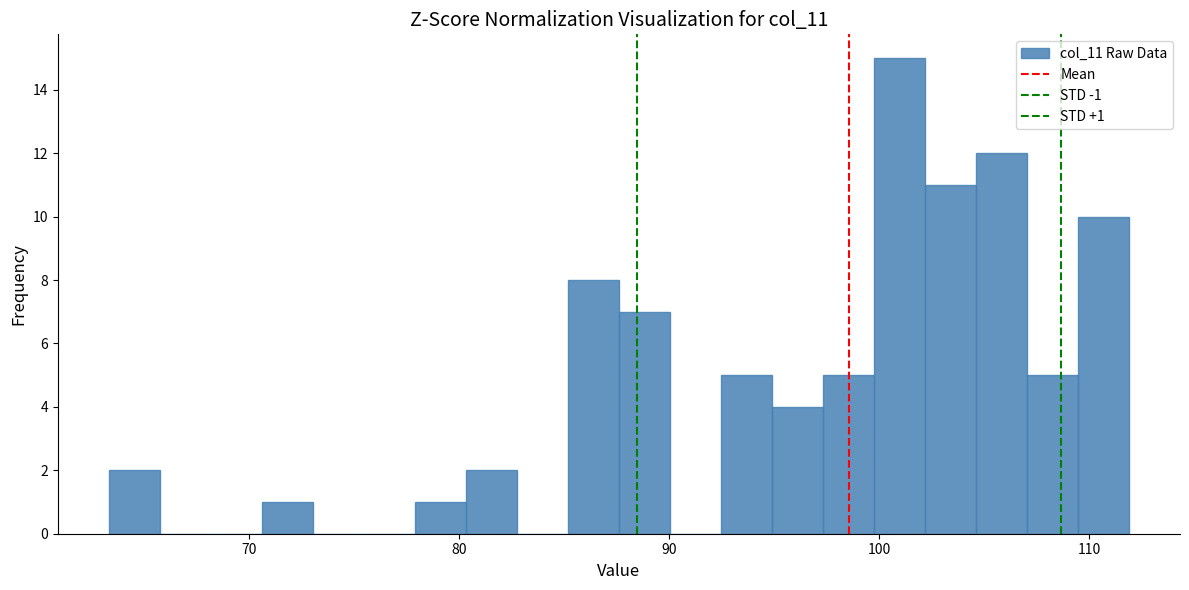

Around what value on the x-axis is the tallest bar? Give the approximate position of its centre, as read against the axis.

101